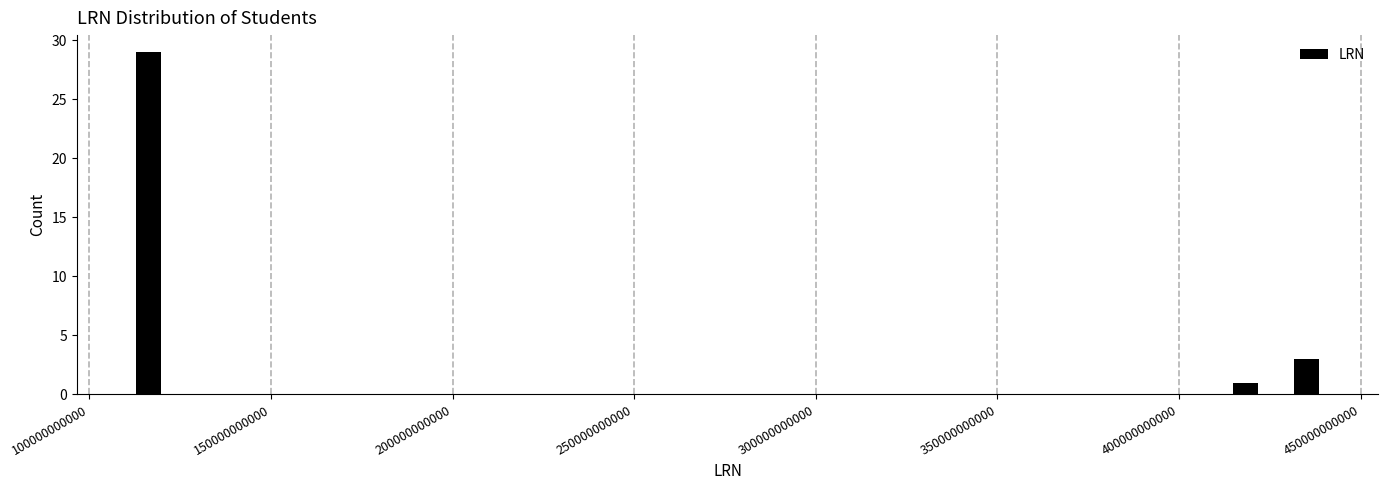

Around what value on the x-axis is the tallest bar? Give the approximate position of its centre, as read against the axis.

115000000000